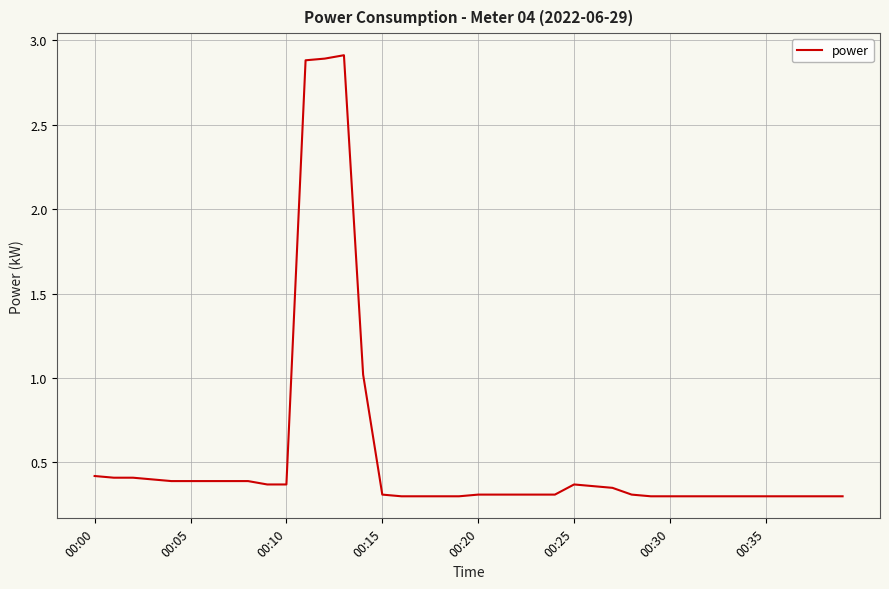

What is the greatest value displayed?

2.9